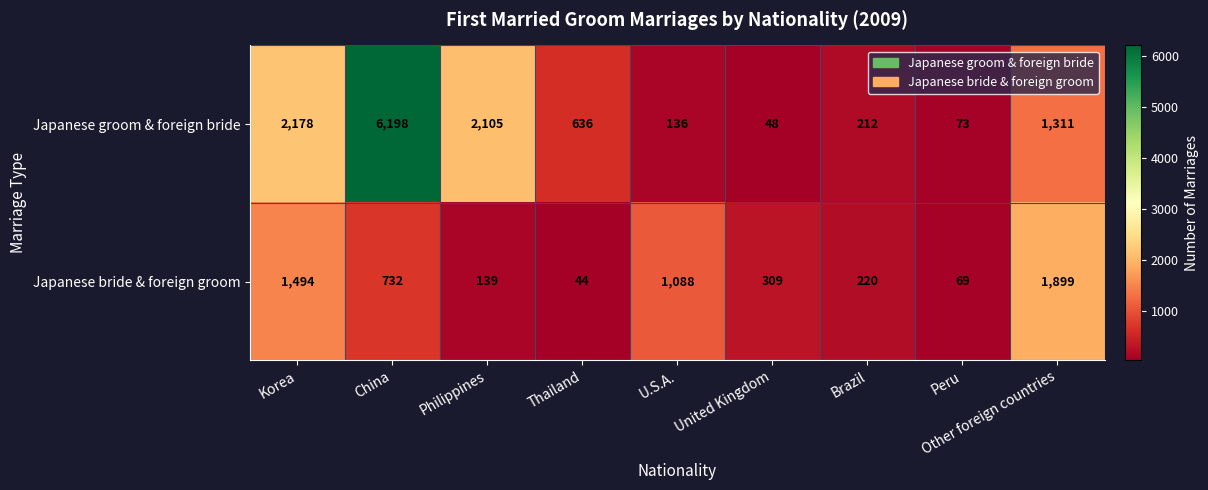

What is the approximate value of Japanese groom & foreign bride at Philippines?

2105